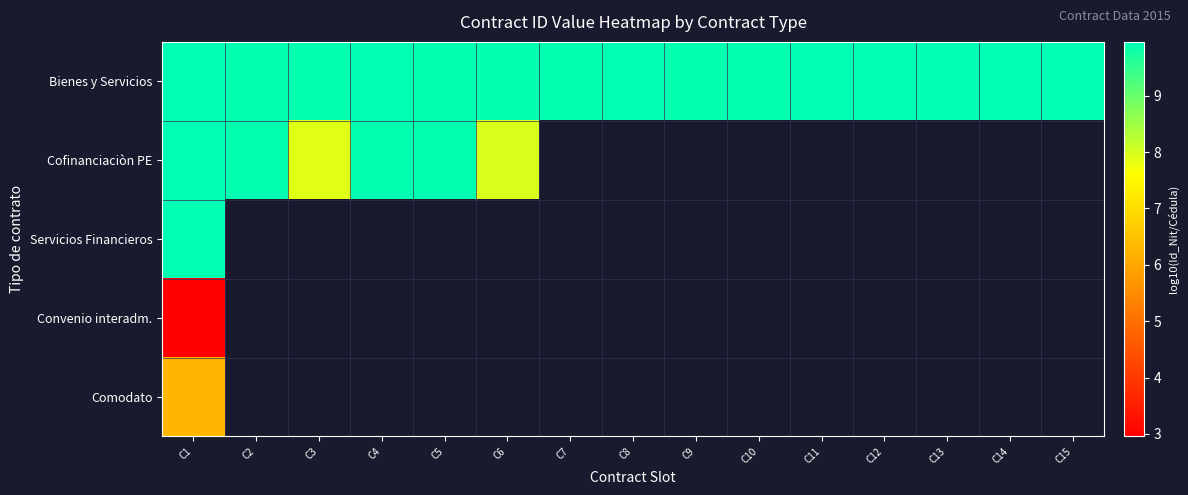

Between C7 and C9, which is larger?

C9